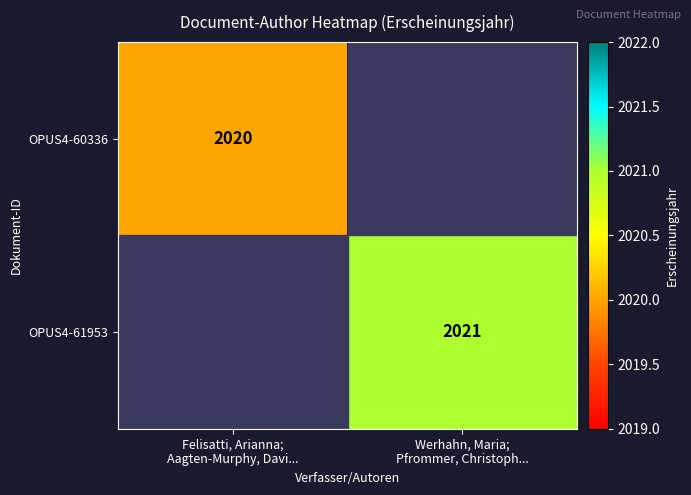

How many distinct data groups are displayed?

2